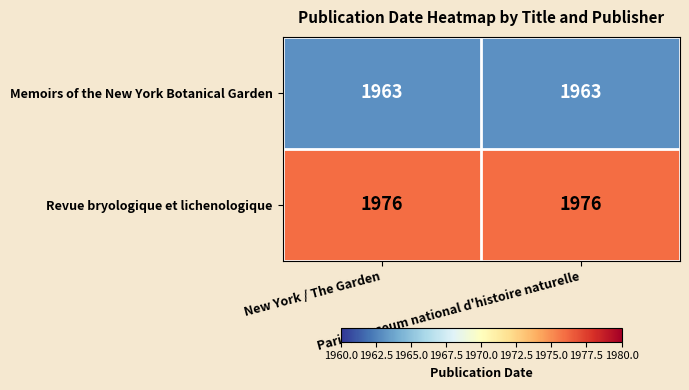

Which series has the largest total across all categories?

Revue bryologique et lichenologique